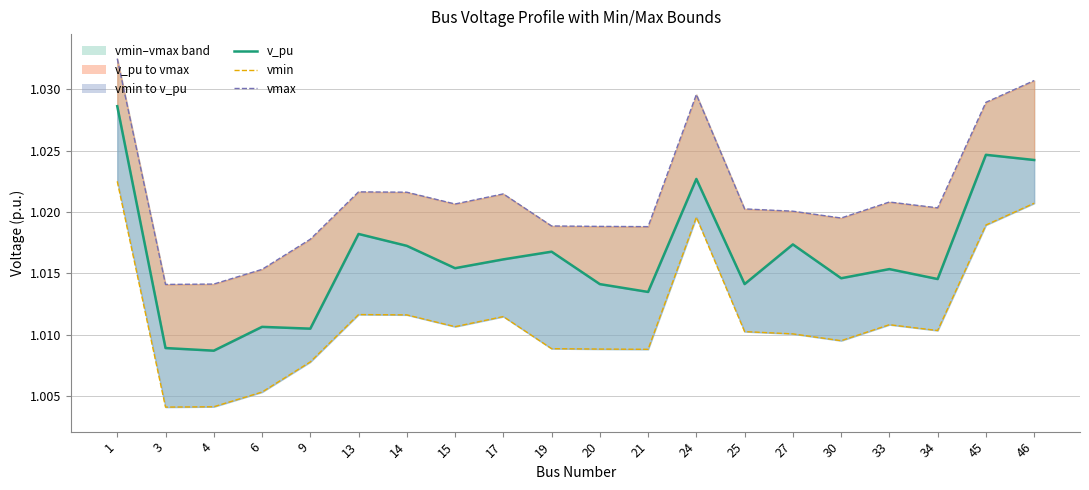

At how many categories does at least one series exceed 1?

20